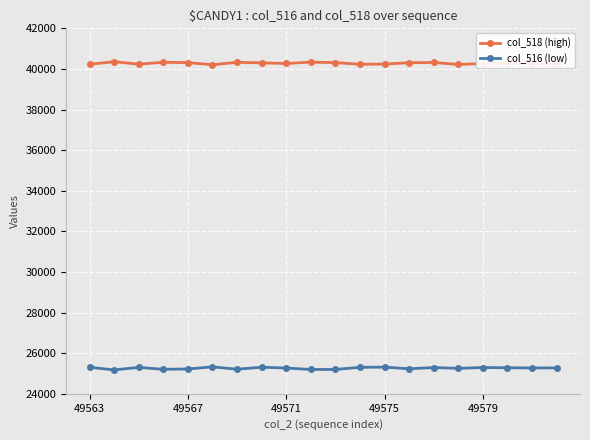

What is the average value of the col_518 (high) series?

40278